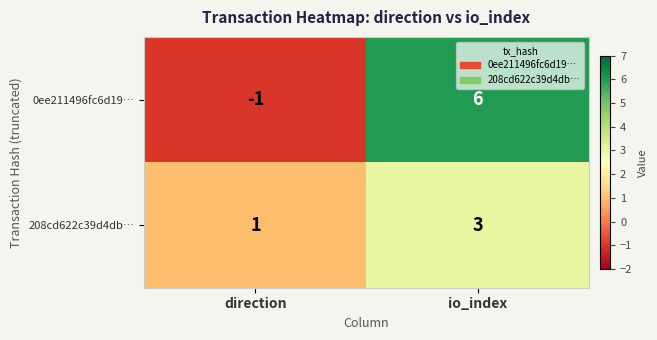

Reading left to right, list all the values displayed in this chart.

0ee211496fc6d19…: -1	6
208cd622c39d4db…: 1	3